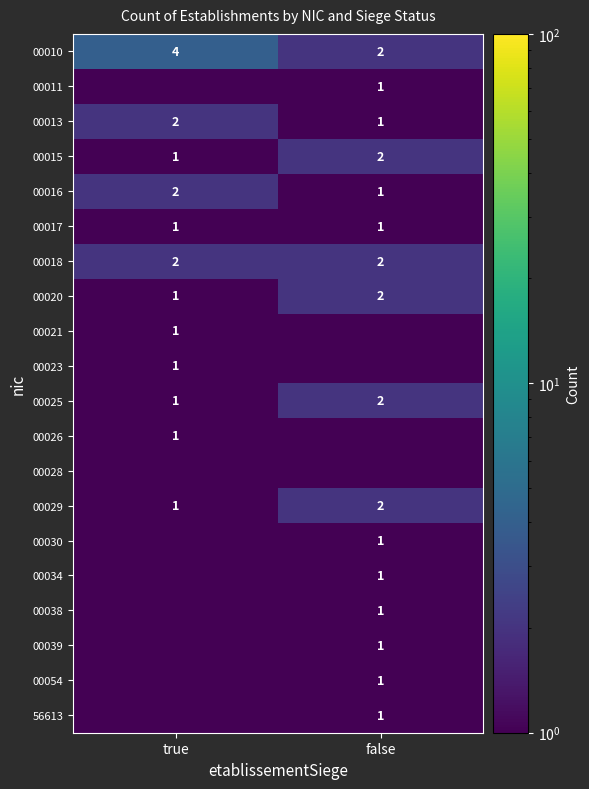

What is the difference between the 00029 values at false and true?

1.0